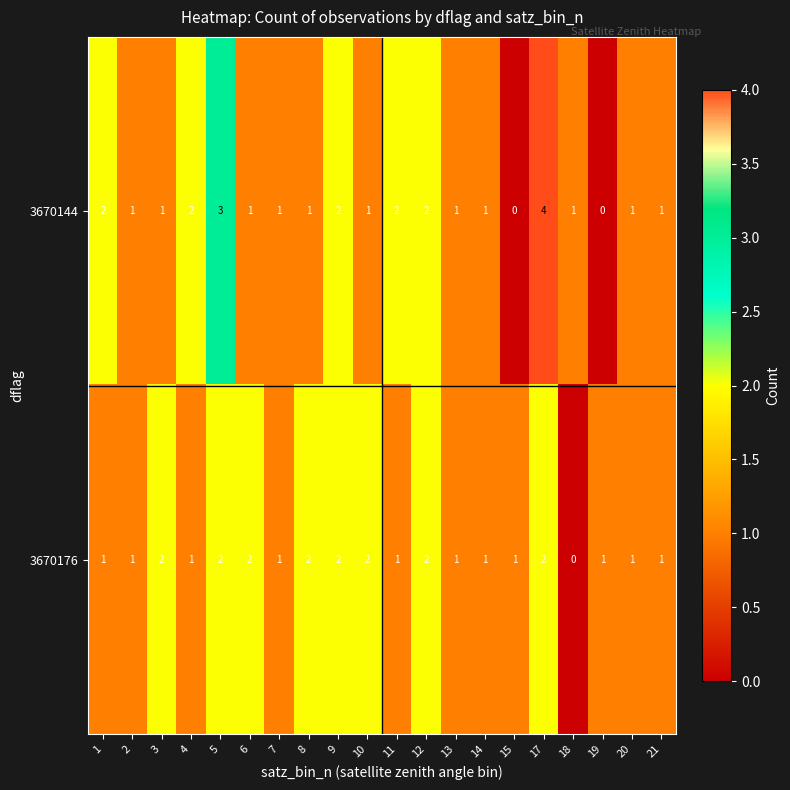

Count the 3670144 values in the range 1 to 2.

16